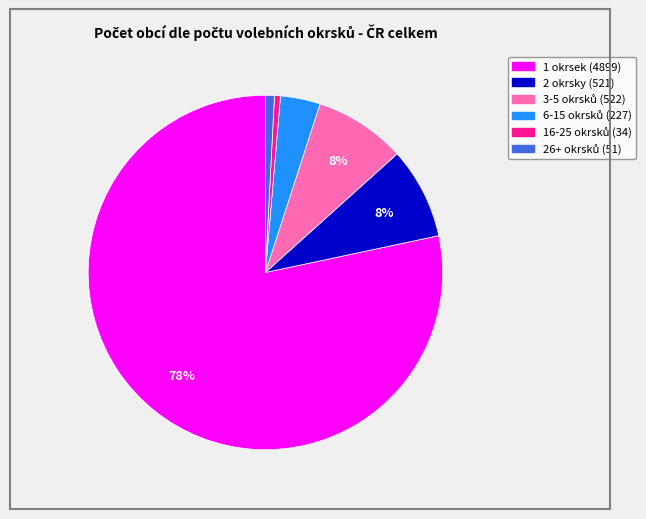

Count the number of slices in the pie.

6